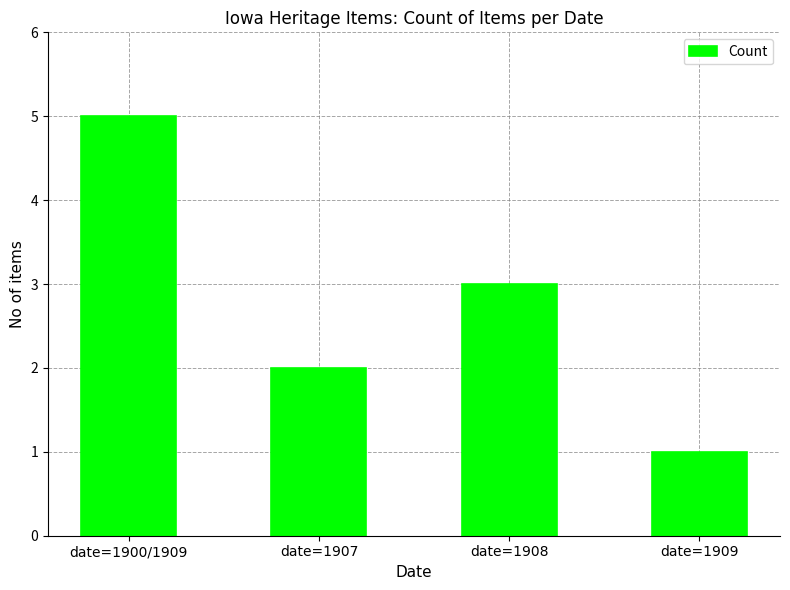

What is the average value?

3